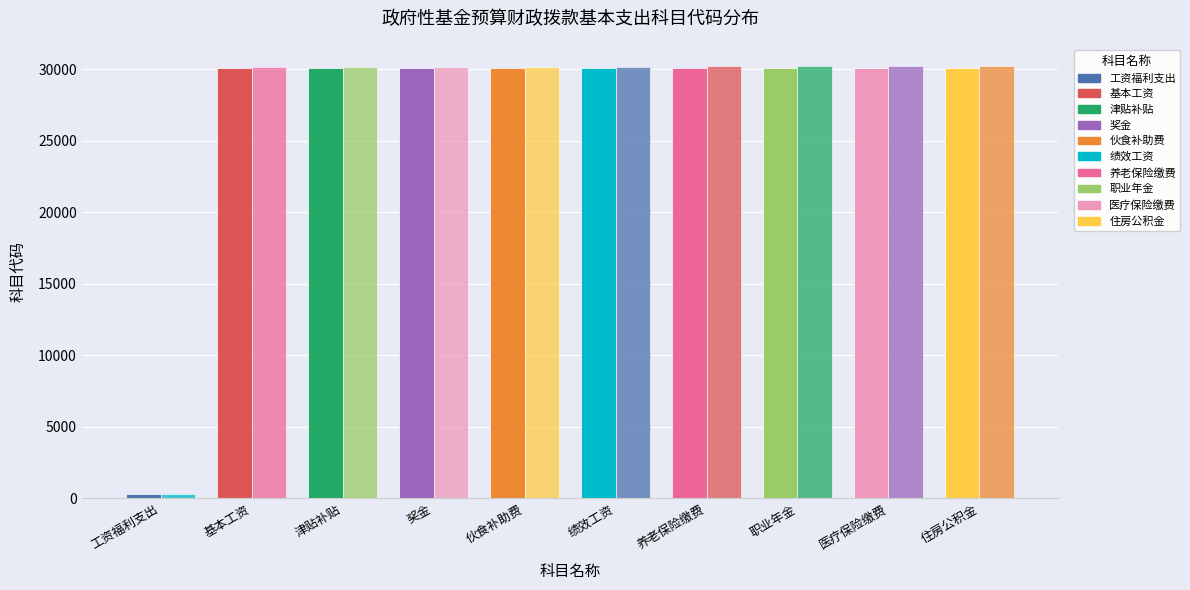

Which has a higher value, 津贴补贴 or 绩效工资?

绩效工资